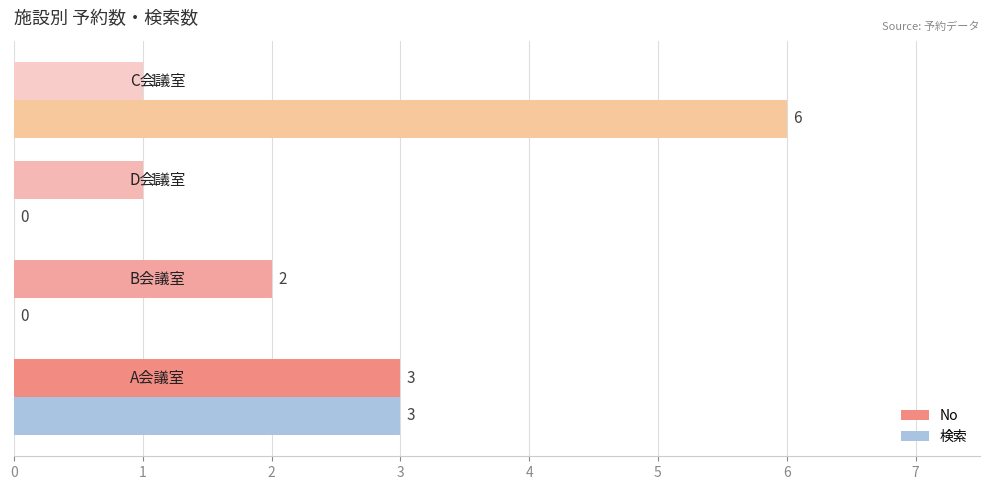

How many No values are between 1 and 3?

4